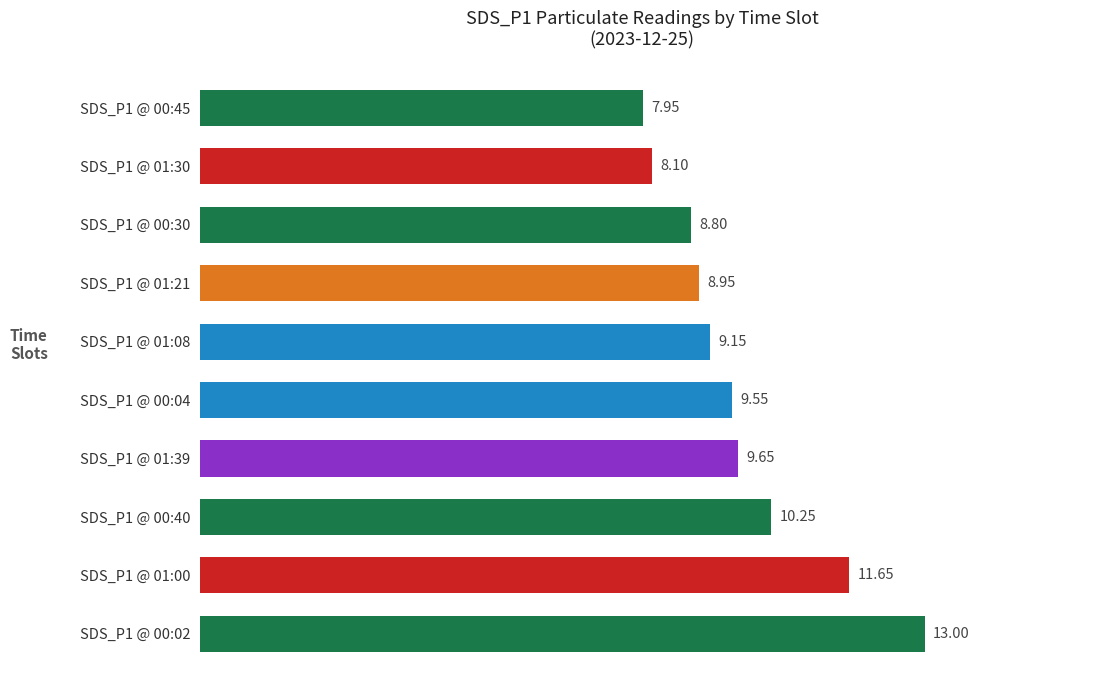

Does the chart contain stacked bars?

No